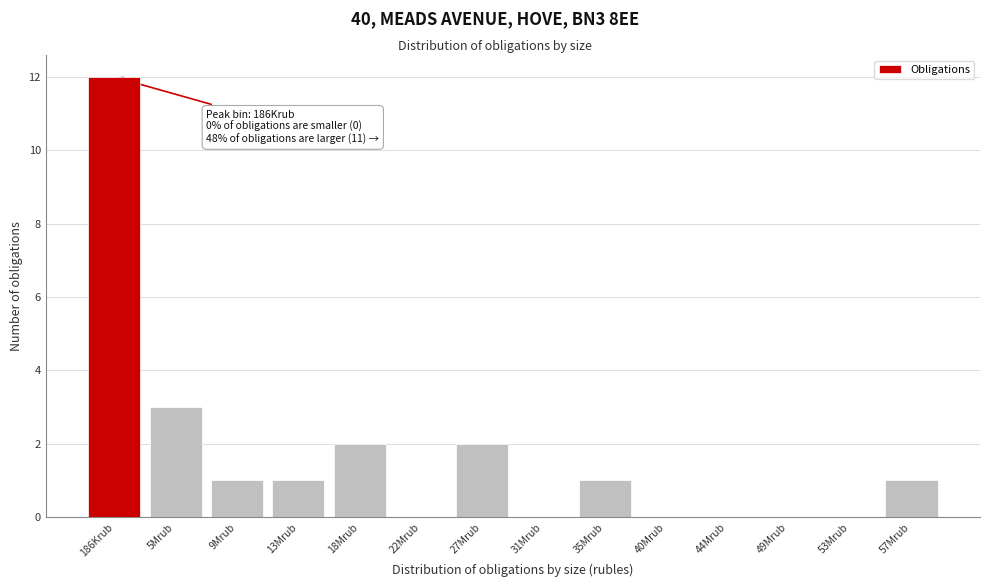

Reading left to right, extract all data points from this chart.

186Krub=12	5Mrub=3	9Mrub=1	13Mrub=1	18Mrub=2	22Mrub=0	27Mrub=2	31Mrub=0	35Mrub=1	40Mrub=0	44Mrub=0	49Mrub=0	53Mrub=0	57Mrub=1